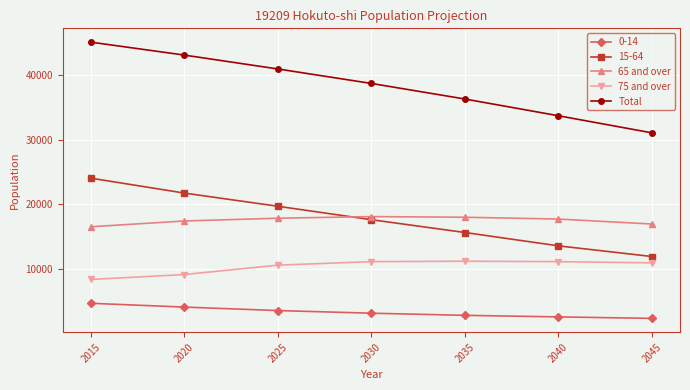

What is the lowest value of the 65 and over series?

16482